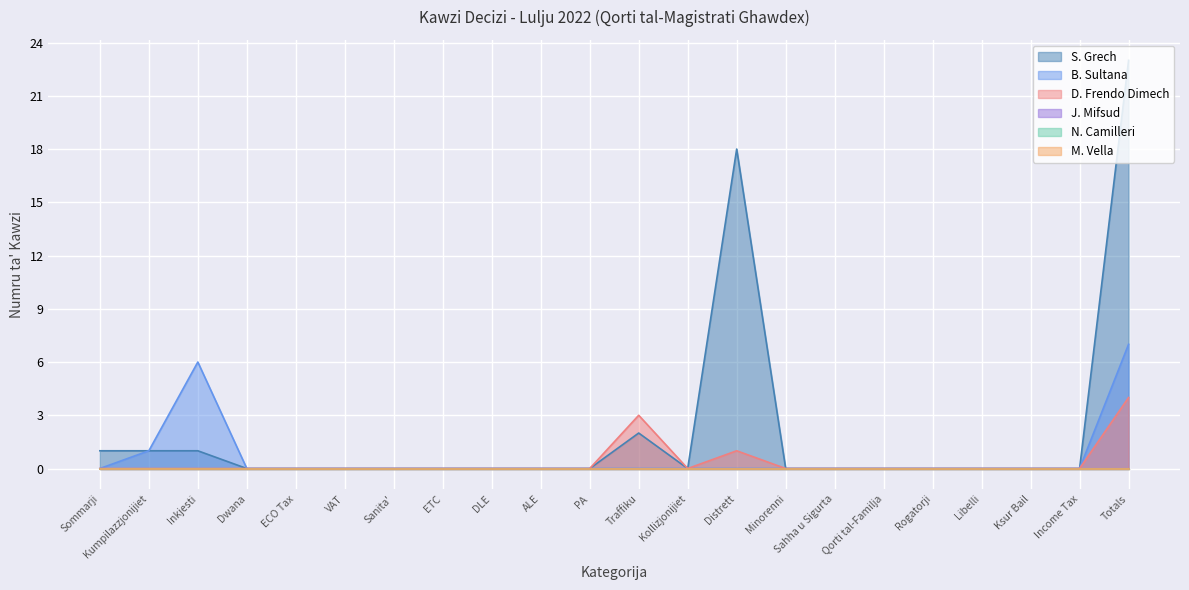

True or false: S. Grech and D. Frendo Dimech cross at least once.

False